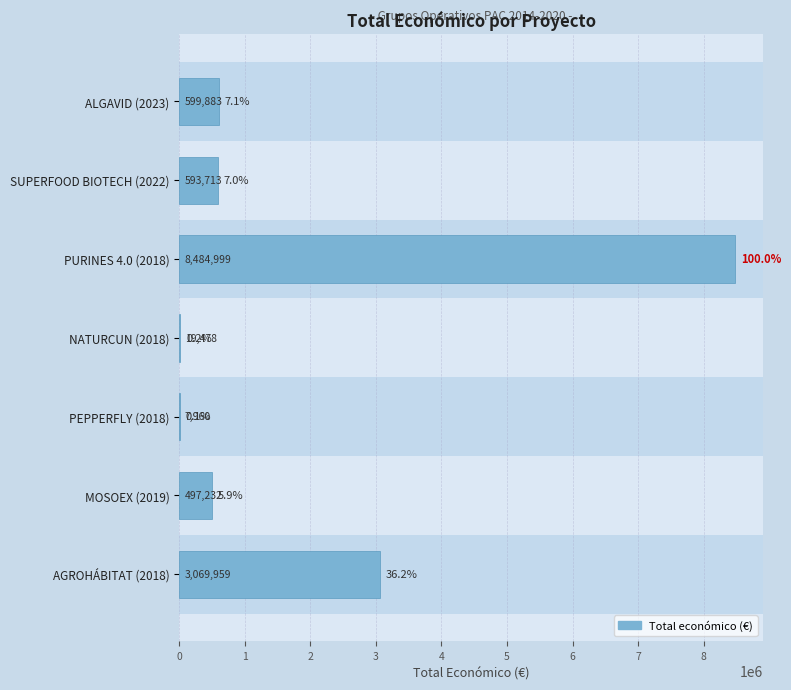

Reading top to bottom, transcribe all the data shown in this chart.

ALGAVID (2023)=599883	SUPERFOOD BIOTECH (2022)=593713	PURINES 4.0 (2018)=8484999	NATURCUN (2018)=19478	PEPPERFLY (2018)=7960	MOSOEX (2019)=497232	AGROHÁBITAT (2018)=3069959